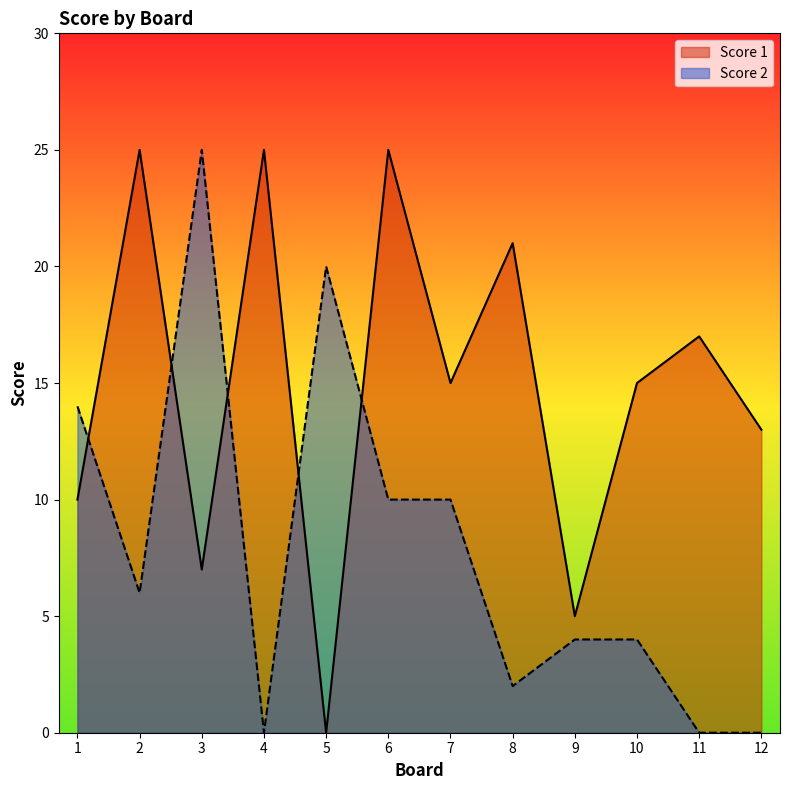

At which category does Score 1 reach its first local peak?

2